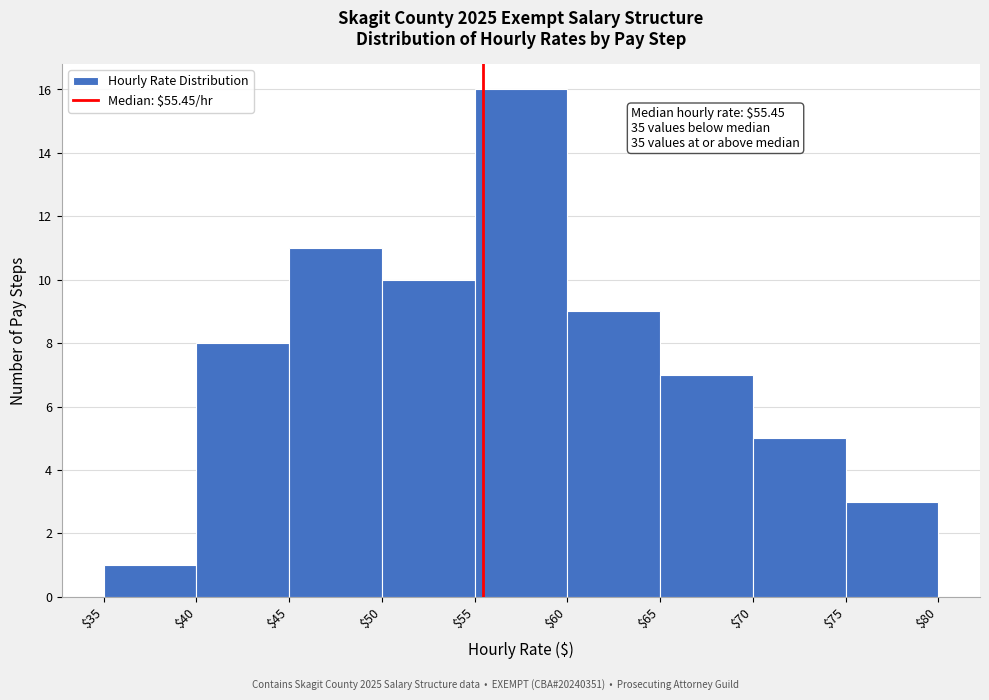

Over which range of the x-axis is the bar tallest?

$55 to $60